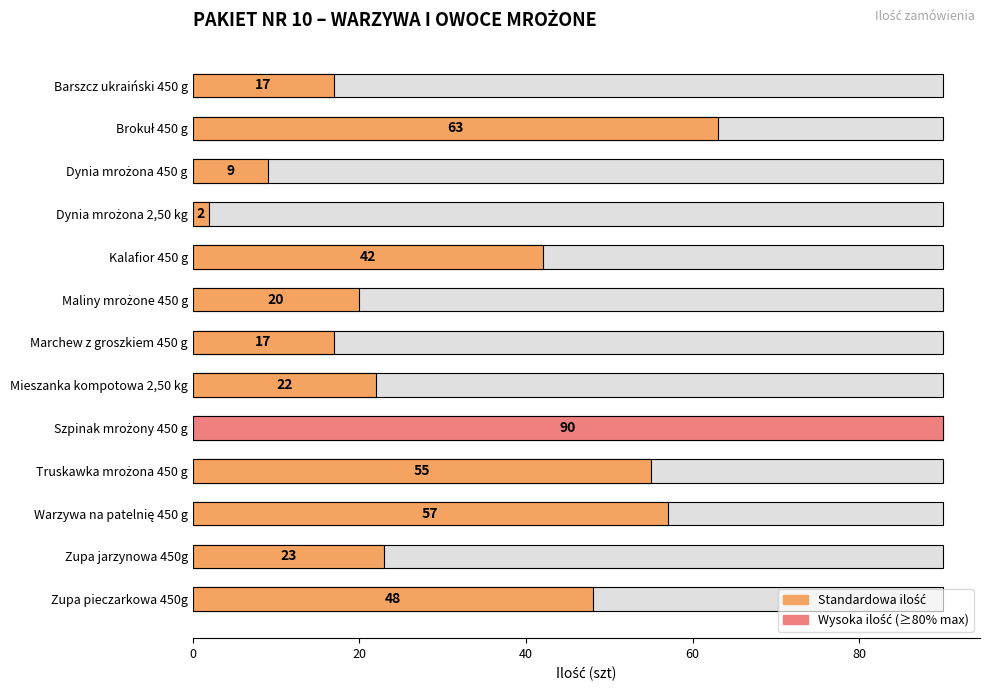

What is the value of the 6th bar from the left?

20